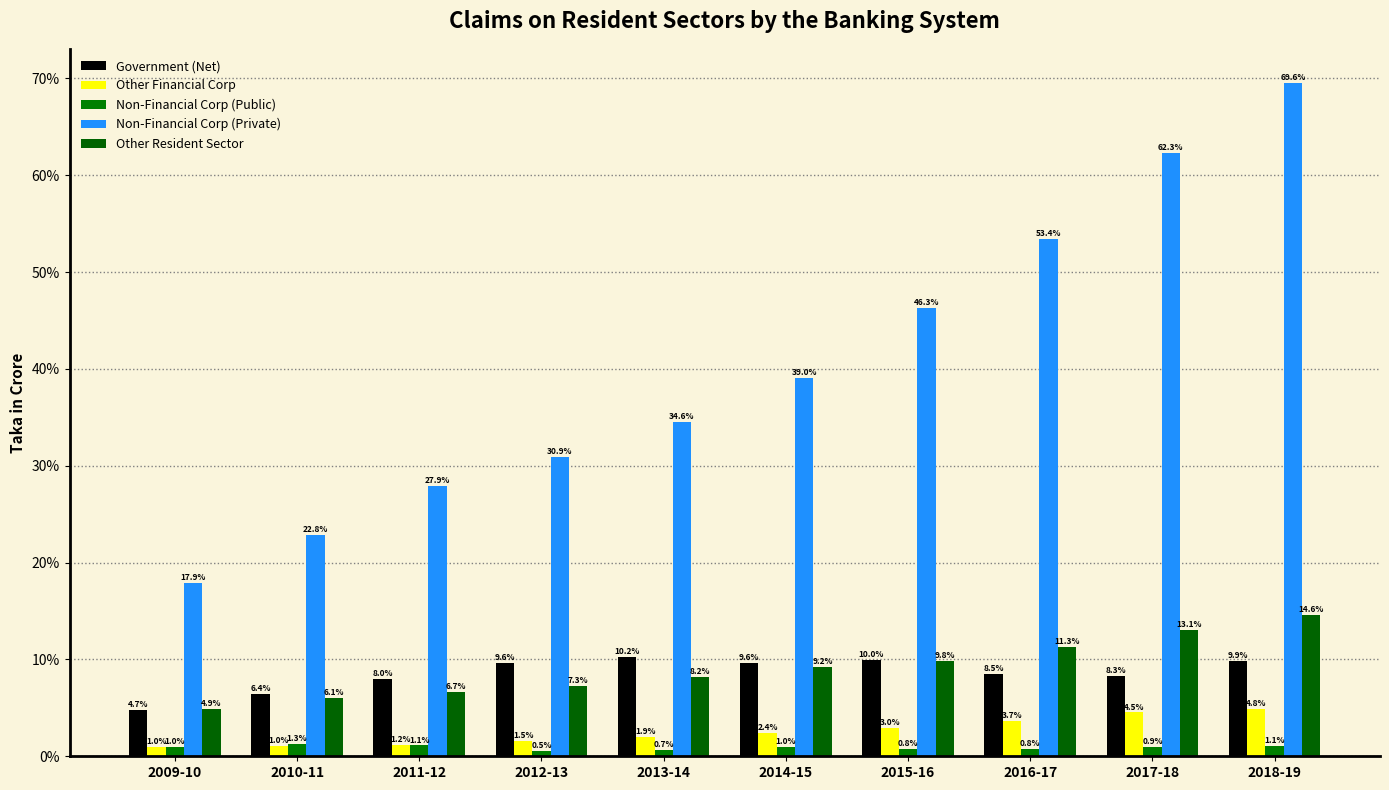

Where is Other Resident Sector nearest to the value 9?

2014-15